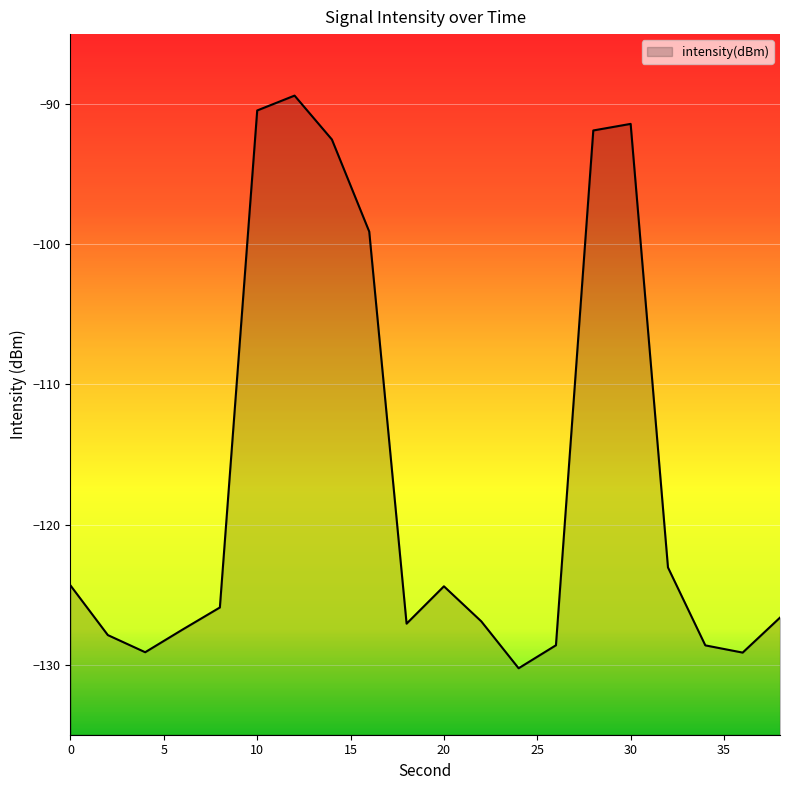

True or false: the data shows -99.1 at 16.

True